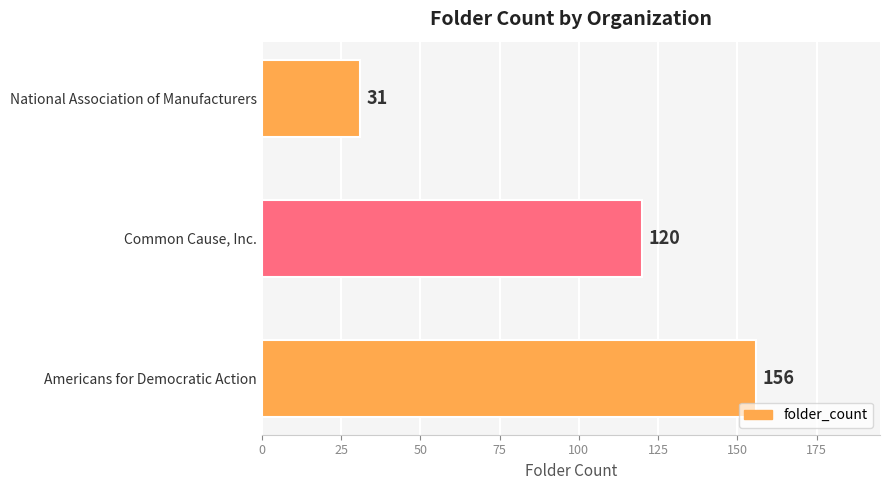

What is the sum of all values?

307